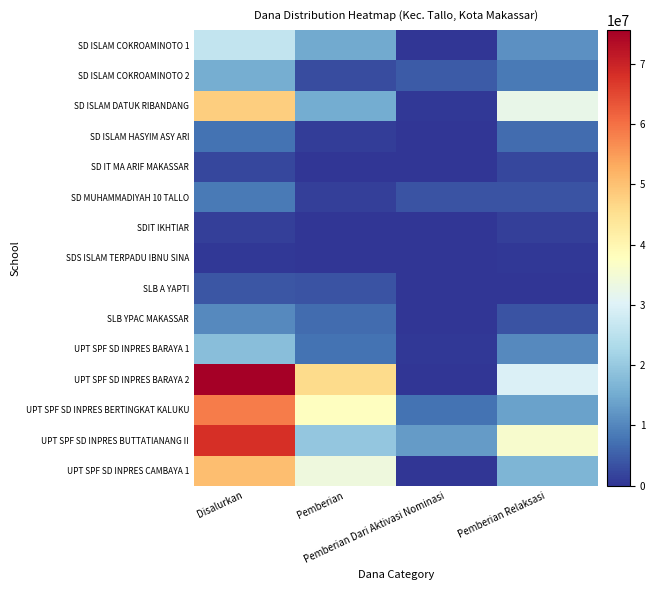

Rank the series by their maximum value, from lowest to highest.

SDS ISLAM TERPADU IBNU SINA, SDIT IKHTIAR, SD IT MA ARIF MAKASSAR, SLB A YAPTI, SD ISLAM HASYIM ASY ARI, SD MUHAMMADIYAH 10 TALLO, SLB YPAC MAKASSAR, SD ISLAM COKROAMINOTO 2, UPT SPF SD INPRES BARAYA 1, SD ISLAM COKROAMINOTO 1, SD ISLAM DATUK RIBANDANG, UPT SPF SD INPRES CAMBAYA 1, UPT SPF SD INPRES BERTINGKAT KALUKU, UPT SPF SD INPRES BUTTATIANANG II, UPT SPF SD INPRES BARAYA 2